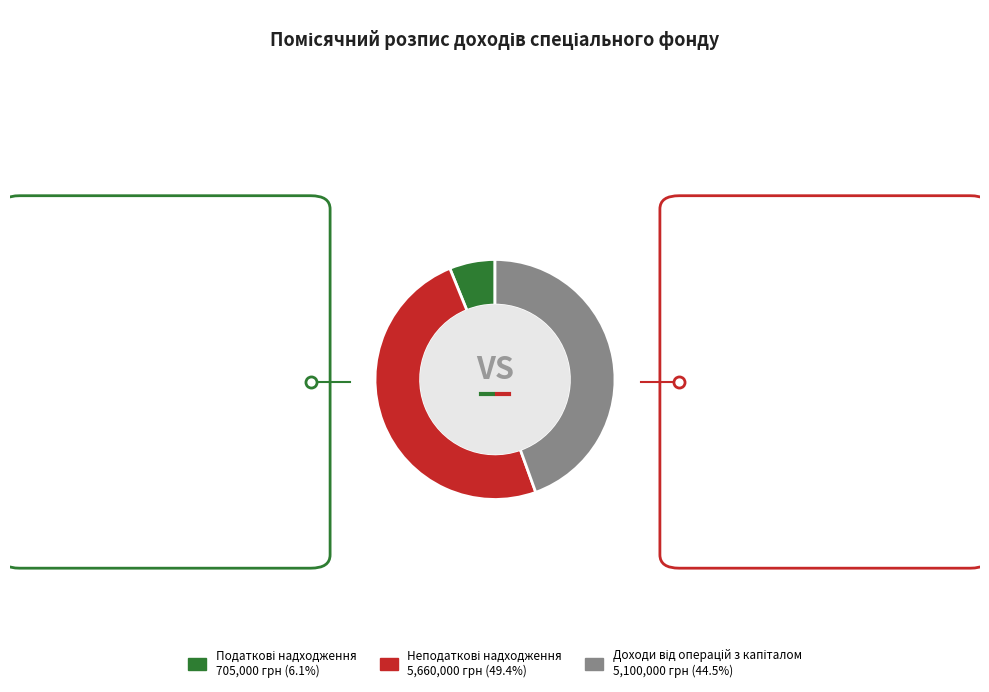

How many slices are in this pie chart?

3